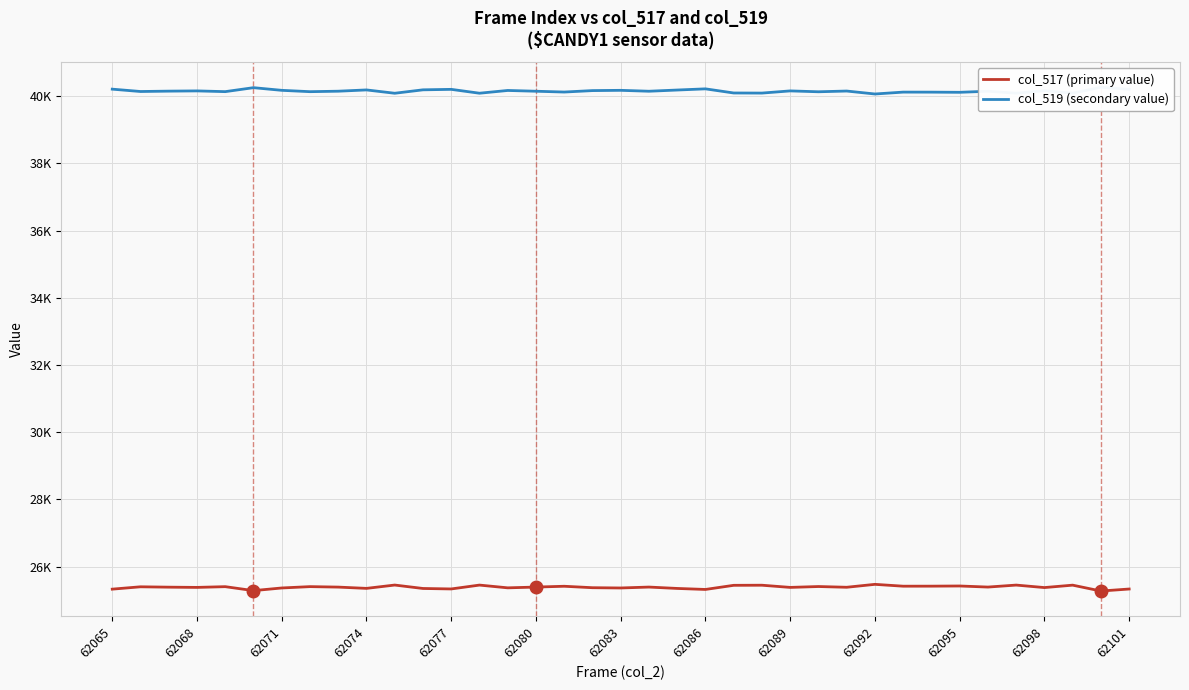

What is the highest value of the col_517 (primary value) series?

25469